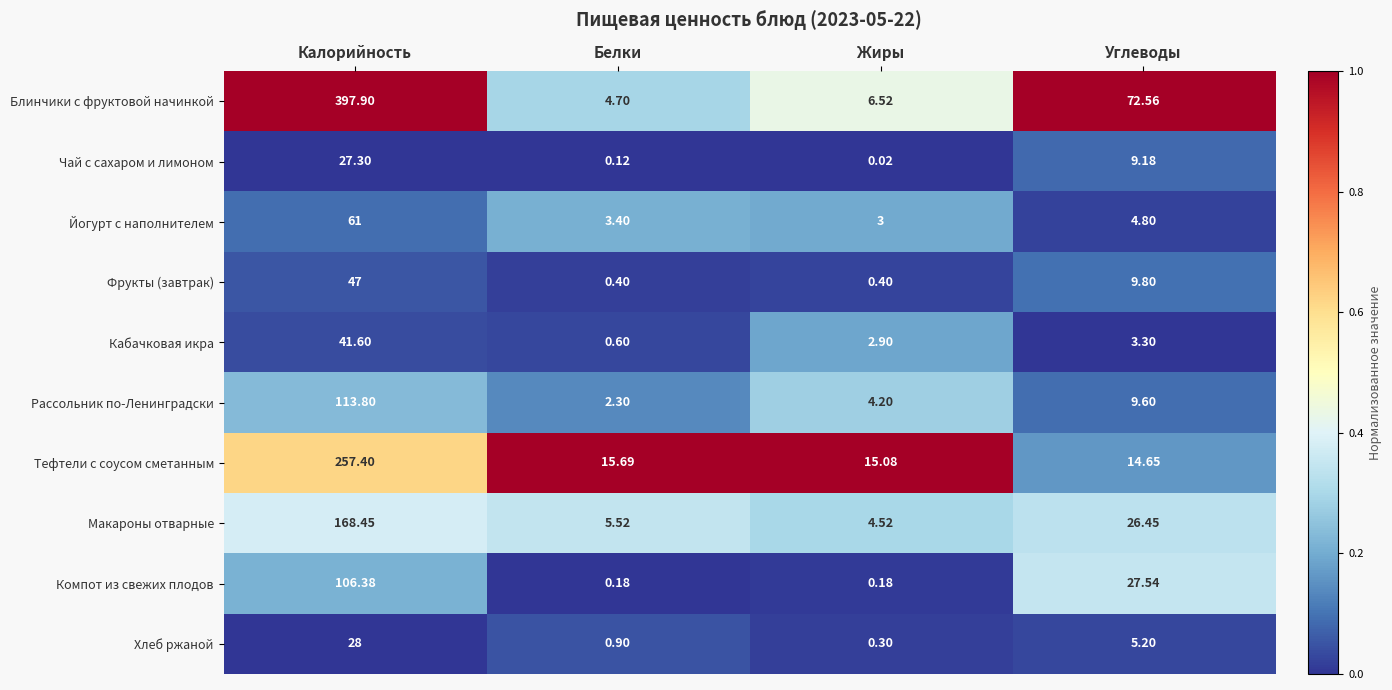

Which series changed the most between Белки and Углеводы?

Блинчики с фруктовой начинкой